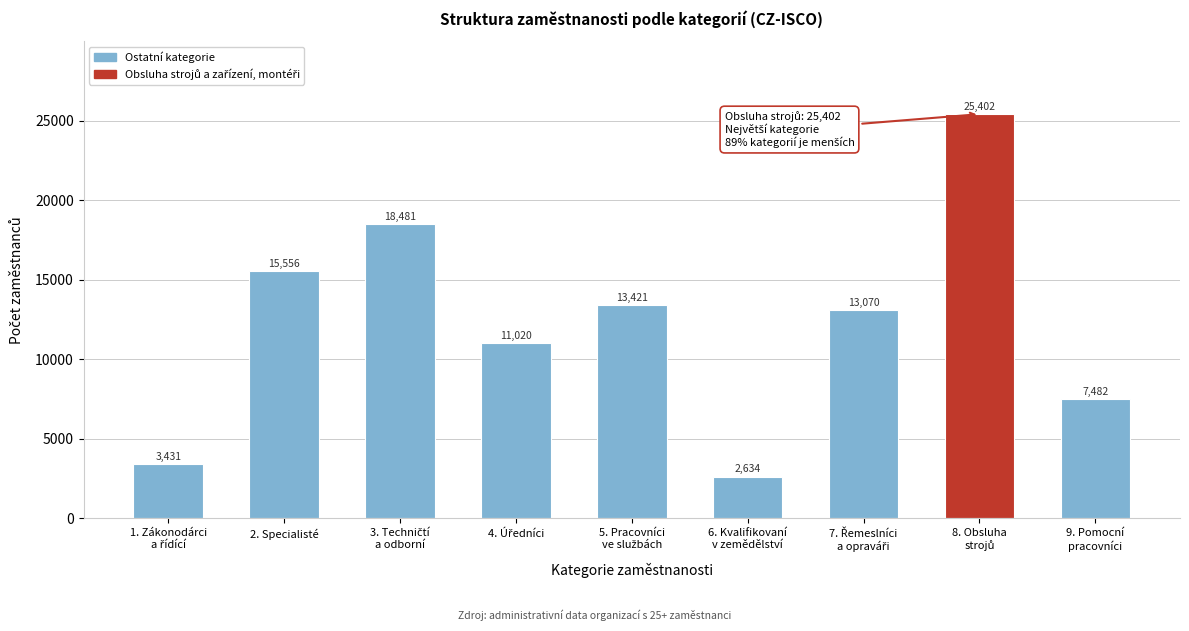

Reading right to left, transcribe all the data shown in this chart.

7482	25402	13070	2634	13421	11020	18481	15556	3431